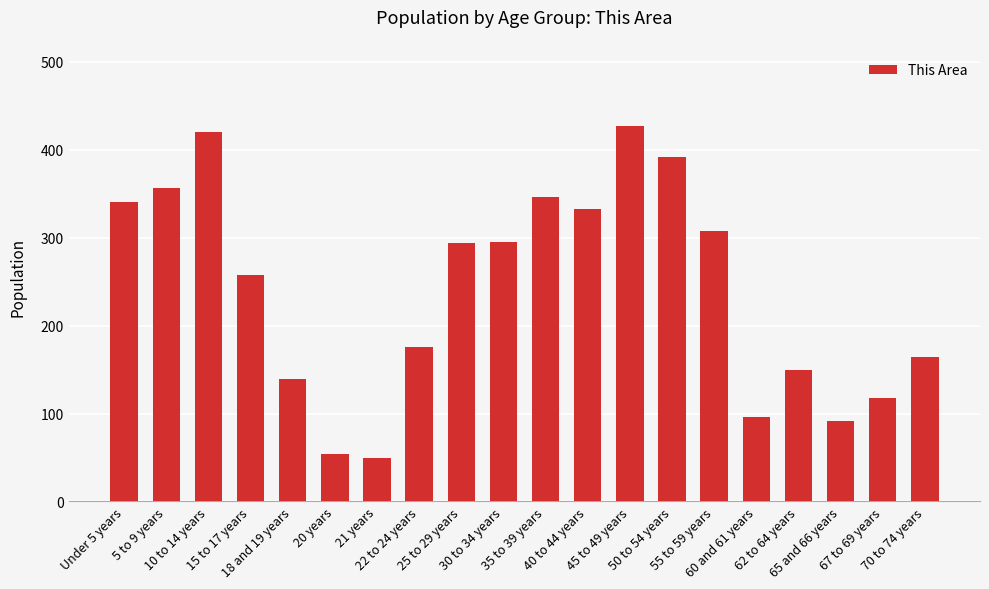

Is it true that the value at 18 and 19 years is 222?

False